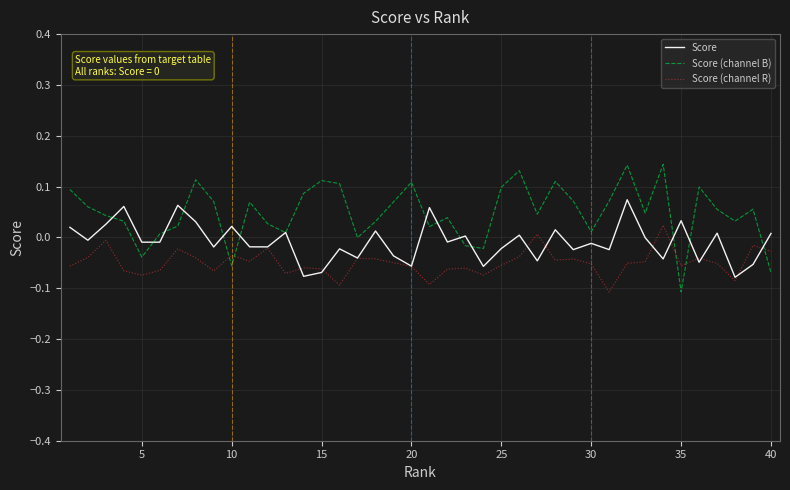

Rank the series by their average value, from highest to lowest.

Score (channel B), Score, Score (channel R)